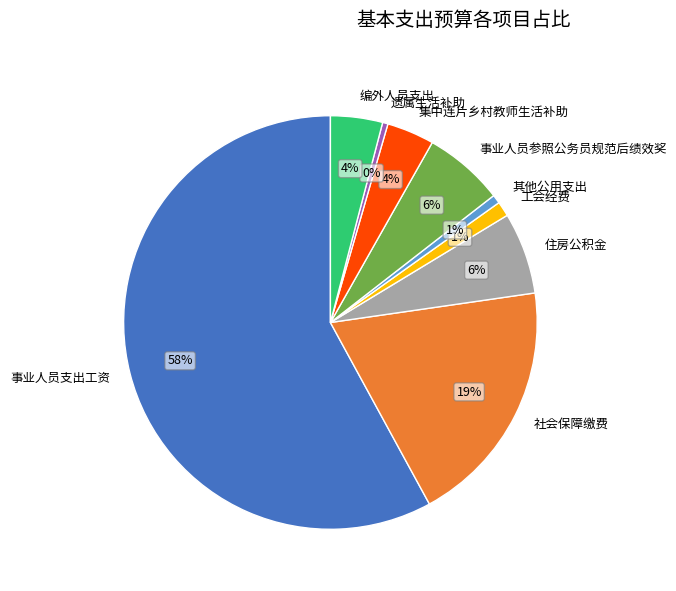

To the nearest percent, what is the average slice percentage?

11%